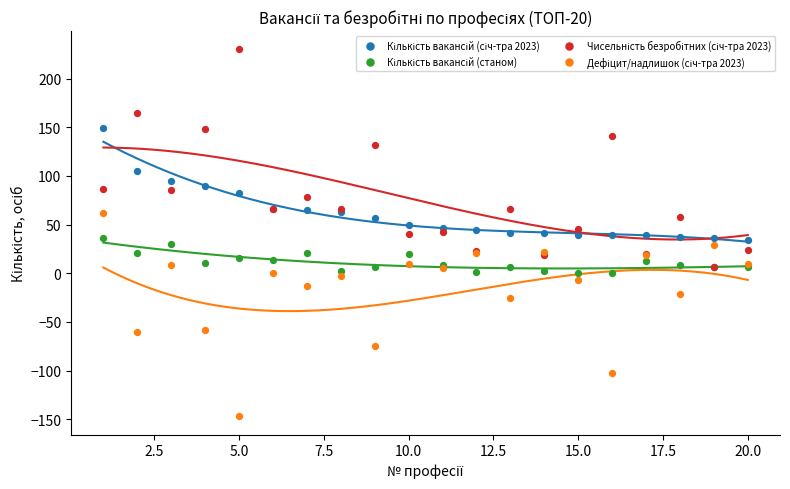

Which series reaches the maximum Y coordinate?

Чисельність безробітних (січ-тра 2023)